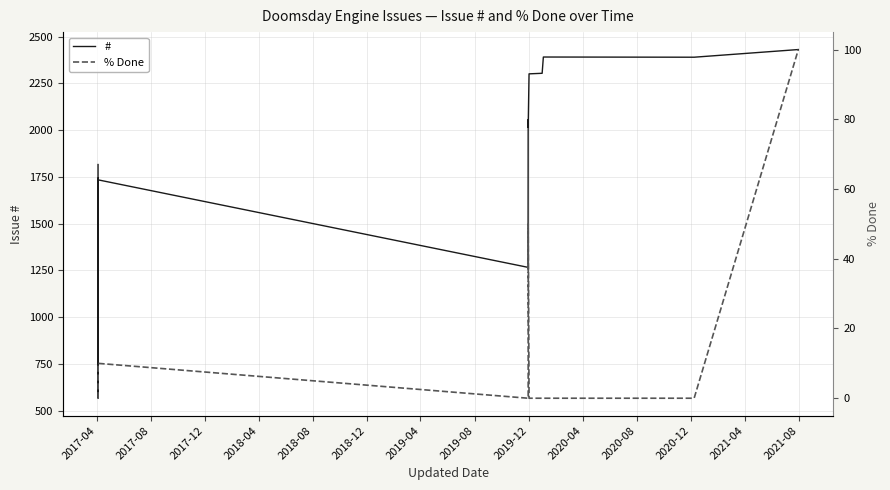

How many lines are shown in the chart?

2